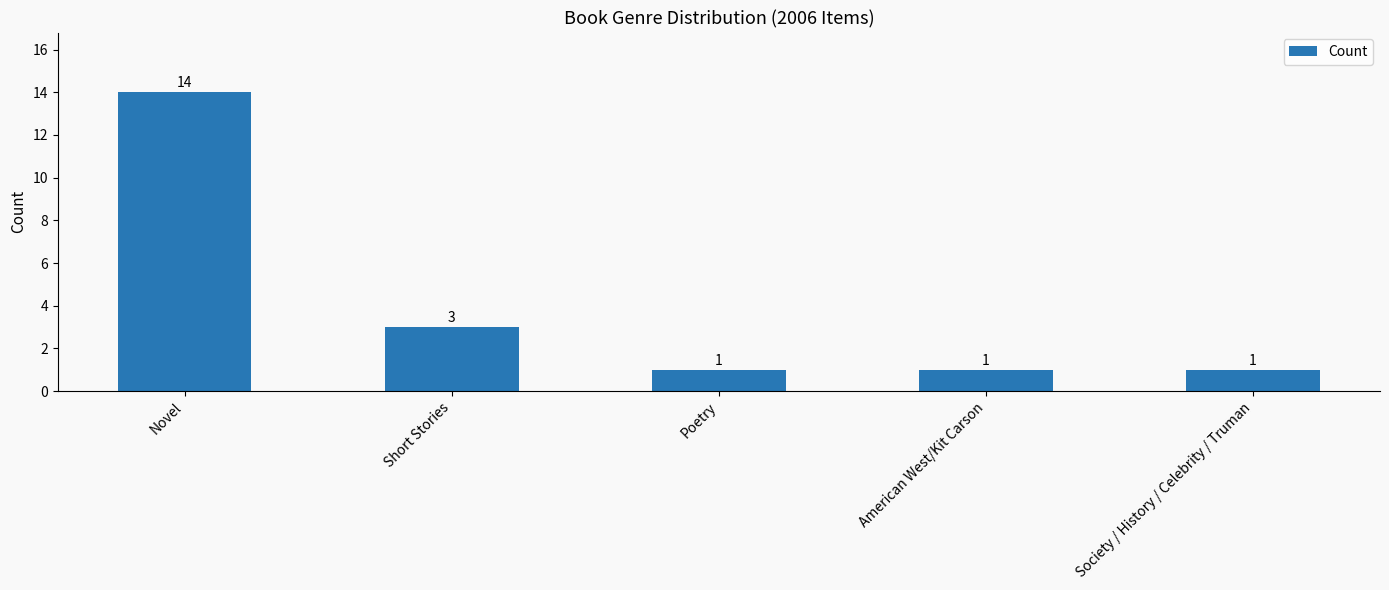

What is the difference between the maximum and minimum values?

13